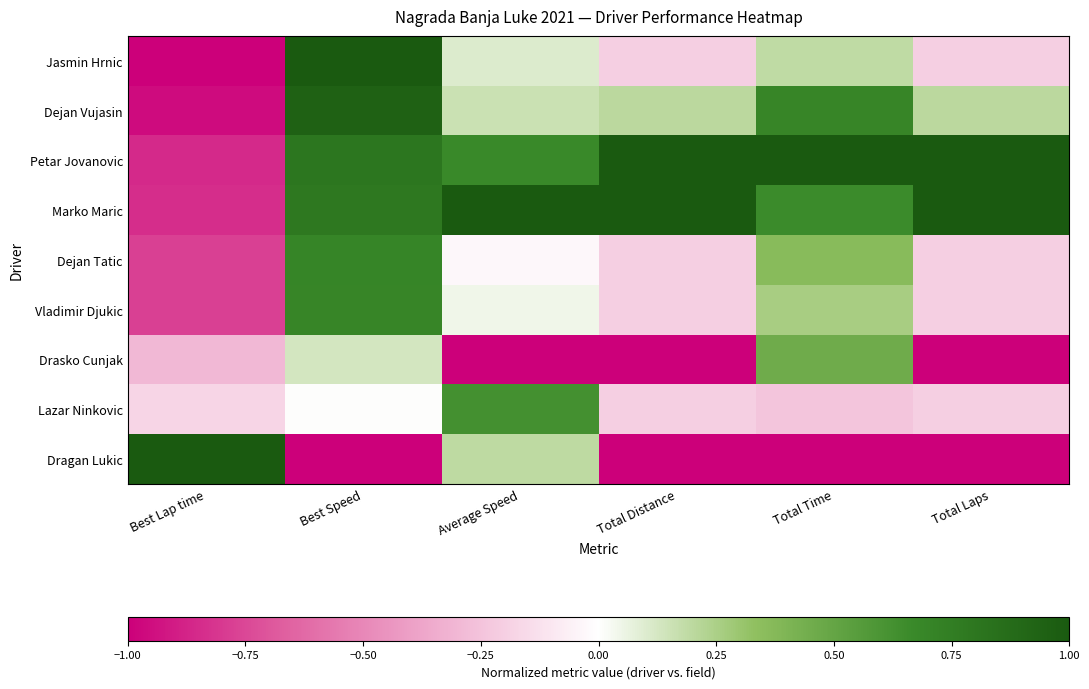

Which series has the largest total across all categories?

Petar Jovanovic